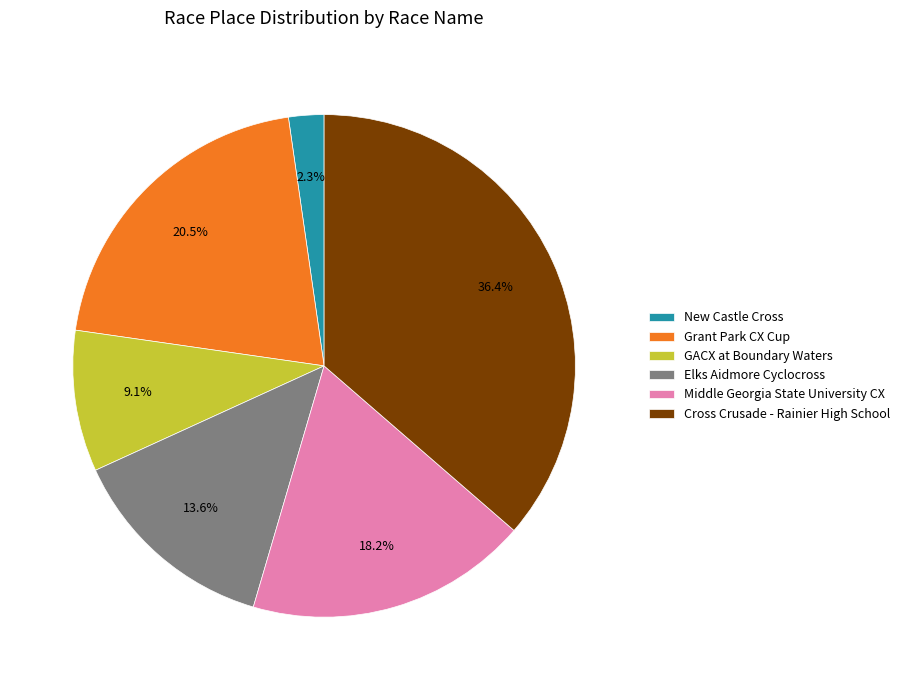

Which slice is the smallest?

New Castle Cross